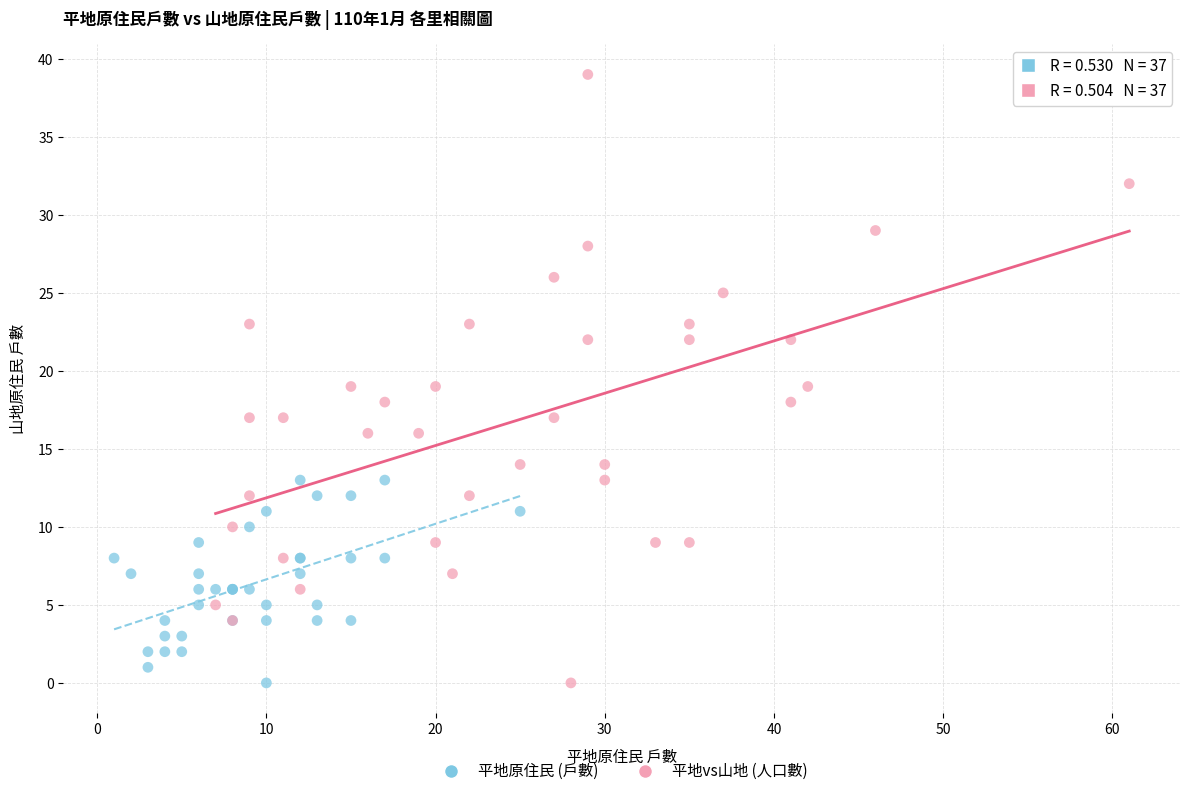

Which series has the widest spread of Y values?

平地vs山地 (人口數)